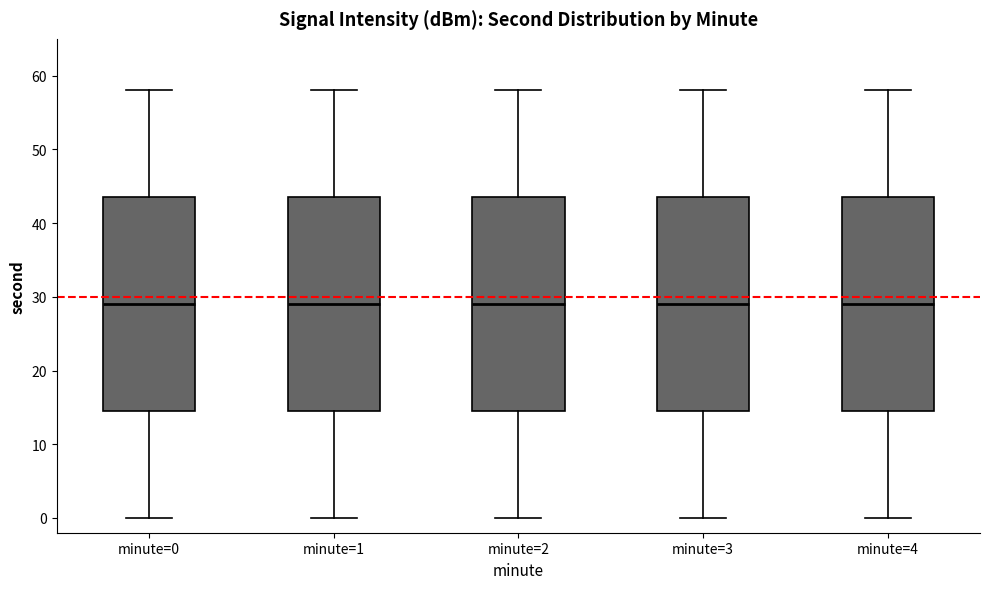

Reading left to right, read every box against the y-axis: the position of its median line, the range the box covers, and the ends of its whiskers. The values are not printed on the chart, so give them approximately, as read against the axis.

minute=0: median 29, box 15 to 44, whiskers 0 to 58
minute=1: median 29, box 15 to 44, whiskers 0 to 58
minute=2: median 29, box 15 to 44, whiskers 0 to 58
minute=3: median 29, box 15 to 44, whiskers 0 to 58
minute=4: median 29, box 15 to 44, whiskers 0 to 58